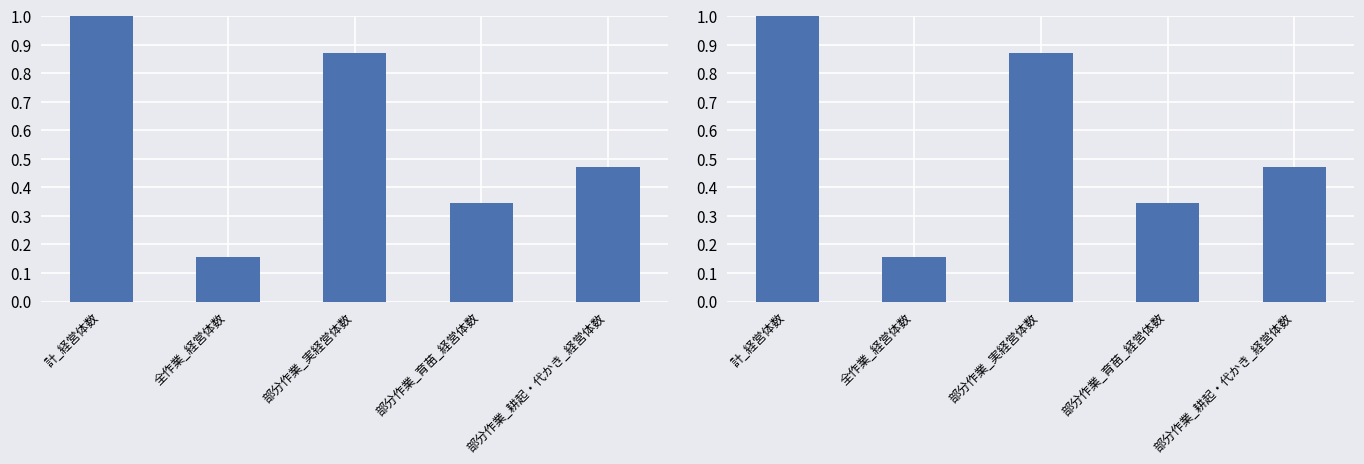

How many values are between 0 and 1?

5